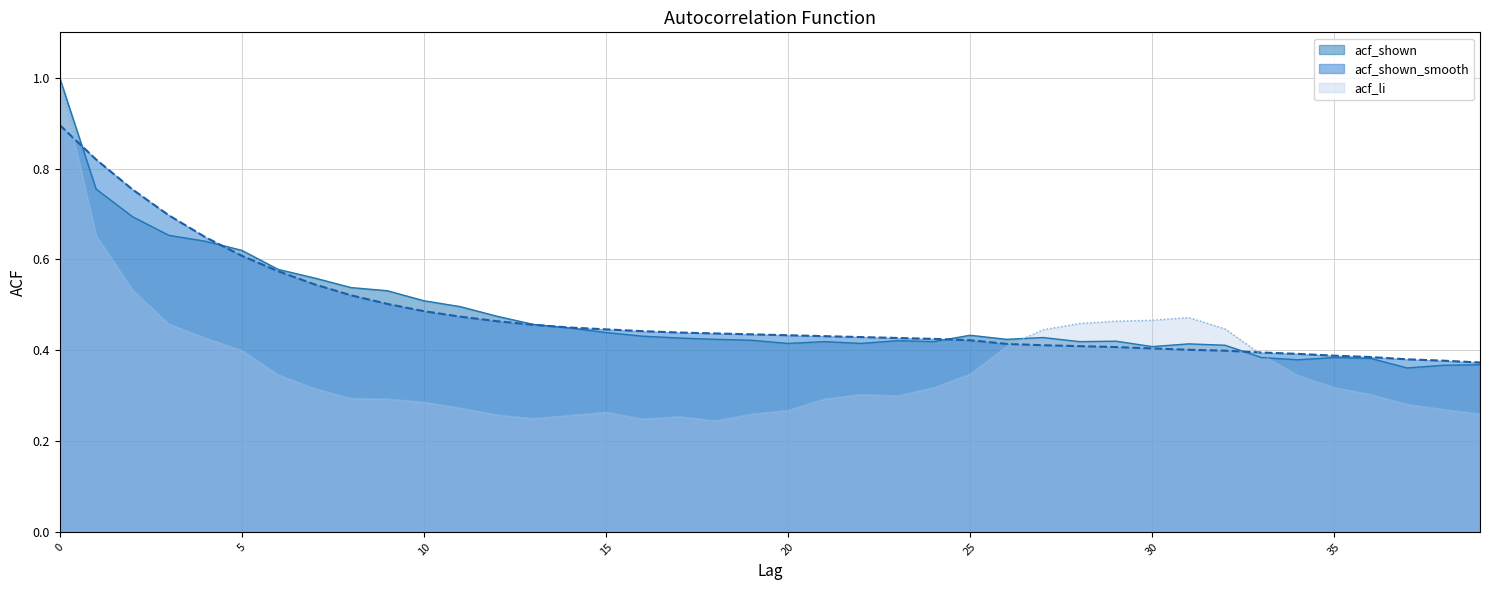

How many distinct data groups are displayed?

3